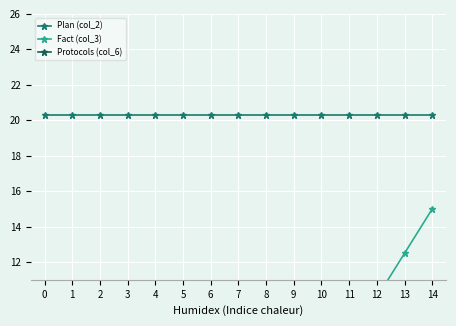

The value of Fact (col_3) at 7 is 0.0. True or false?

True